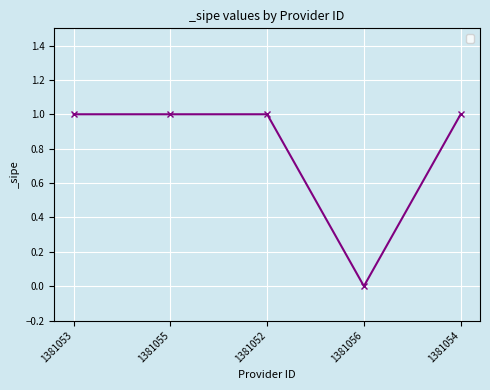

Where is the data nearest to the value 0?

1381056